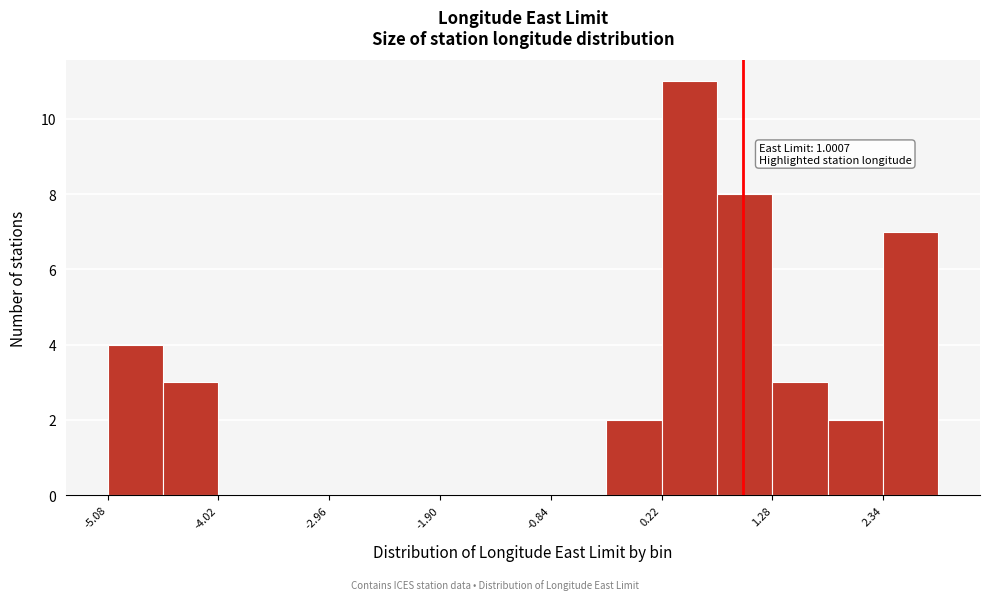

Around what value on the x-axis is the tallest bar? Give the approximate position of its centre, as read against the axis.

0.4